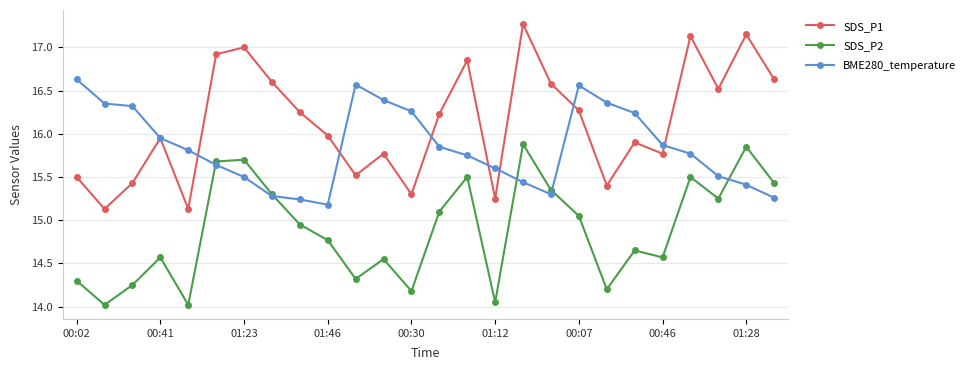

Which series has the largest total across all categories?

SDS_P1